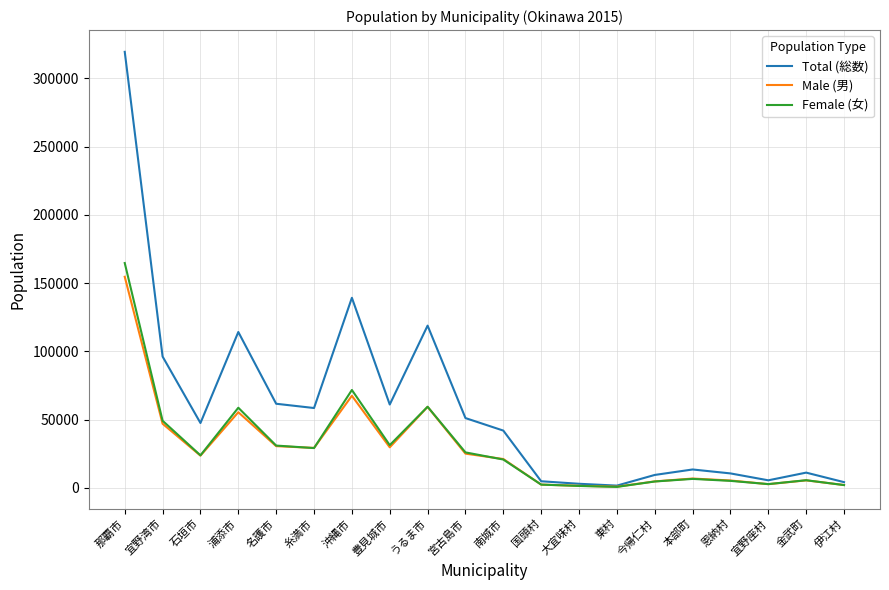

At which category is the sum across all series the highest?

那覇市